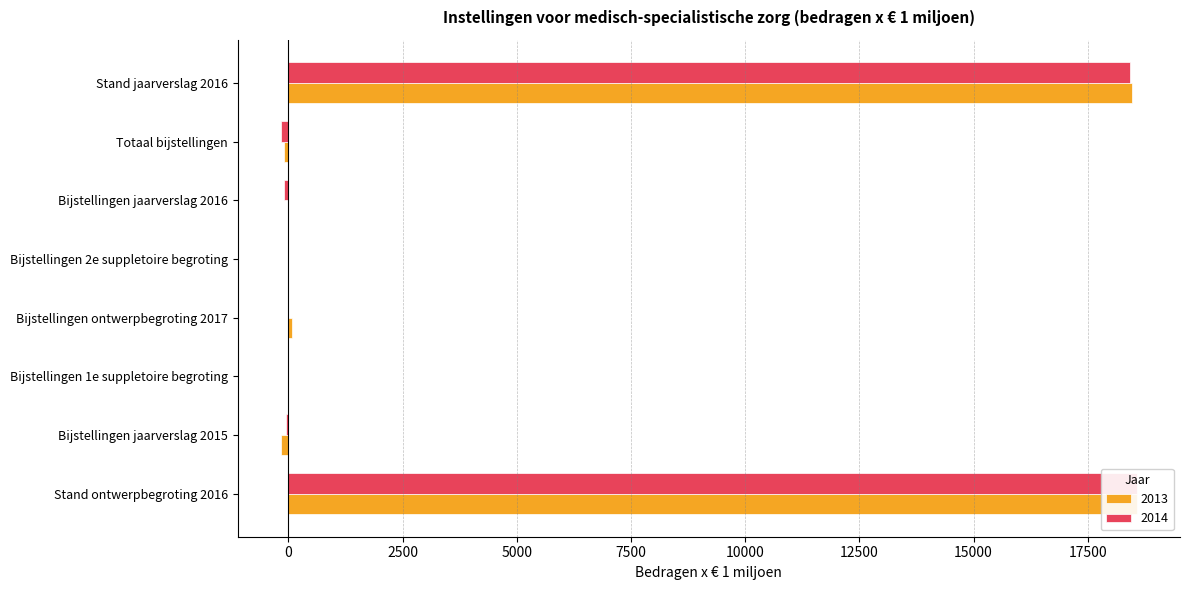

What is the difference between the maximum and minimum values in the 2013 series?

18755.2